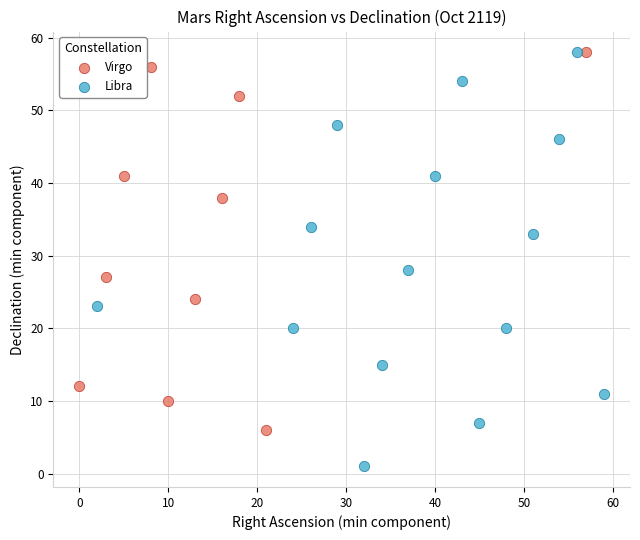

Which series contains the lowest Y value?

Libra